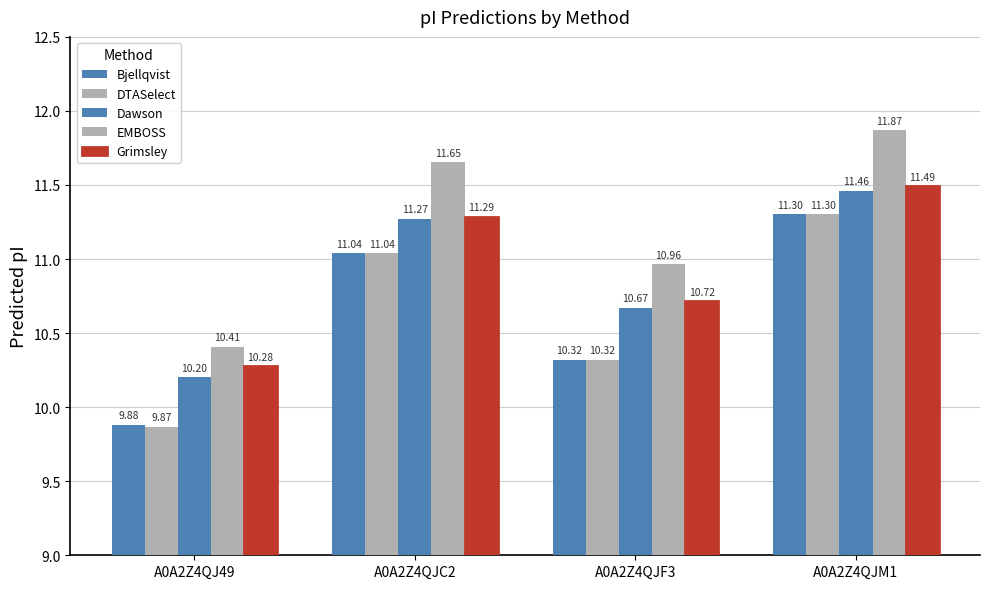

How many categories are shown in the chart?

4